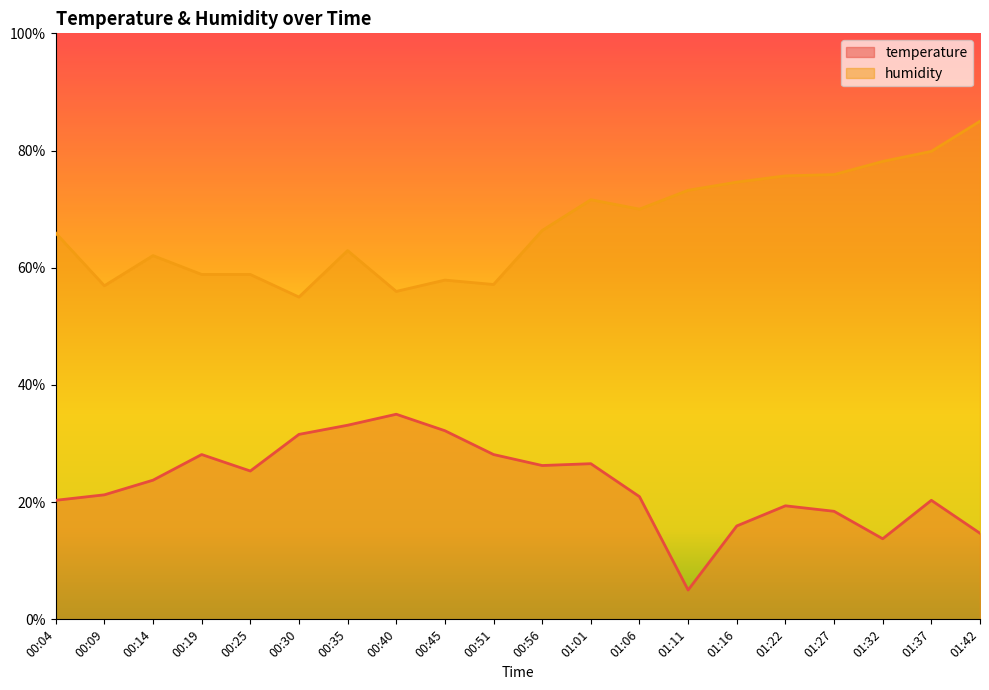

Which has a higher value, 00:45 or 00:09?

00:45